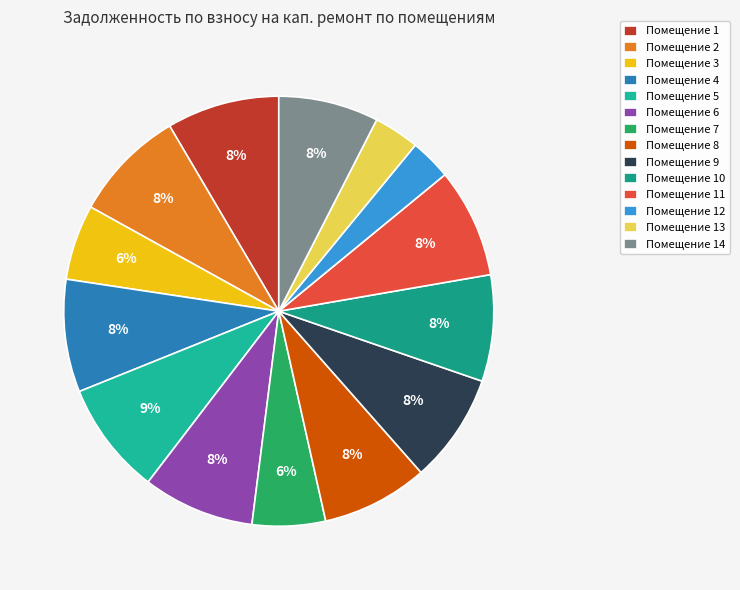

Does any single category account for the majority?

No